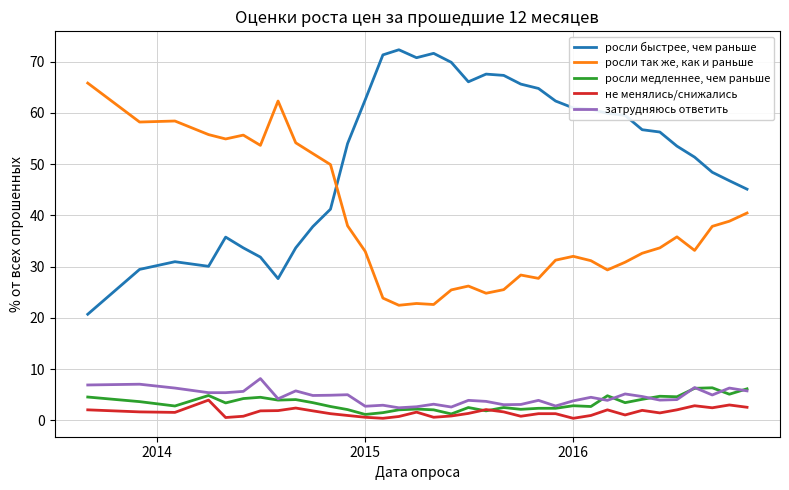

Which series has the largest total across all categories?

росли быстрее, чем раньше